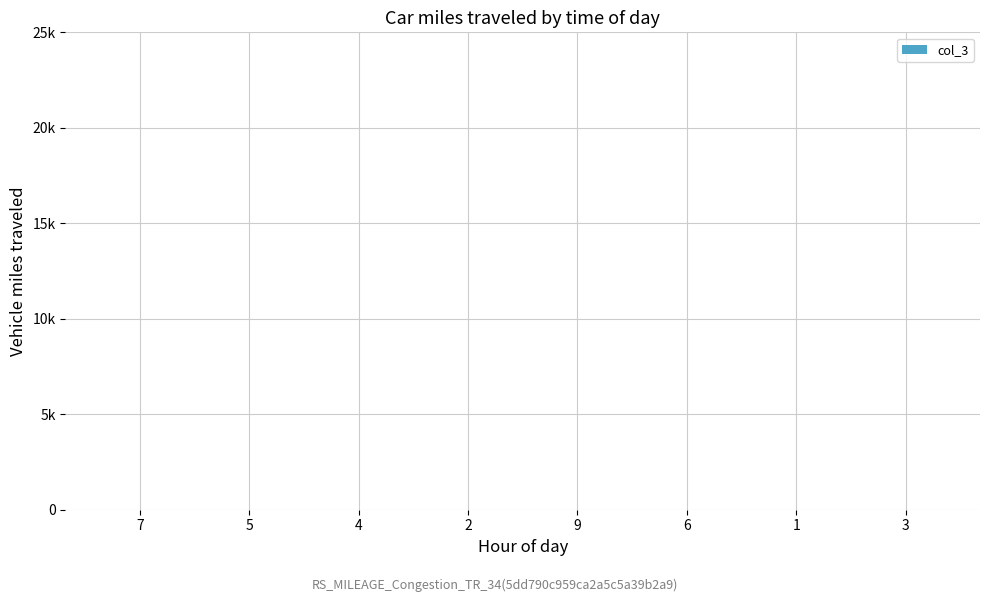

Where is the data nearest to the value 5?

3